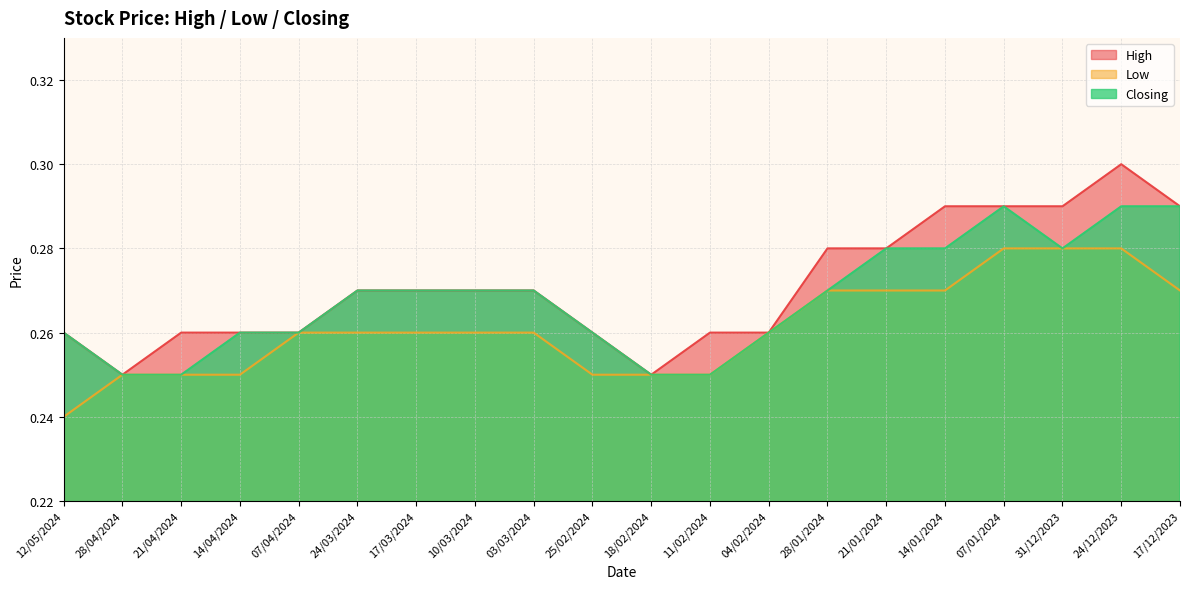

What is the lowest value of the High series?

0.2